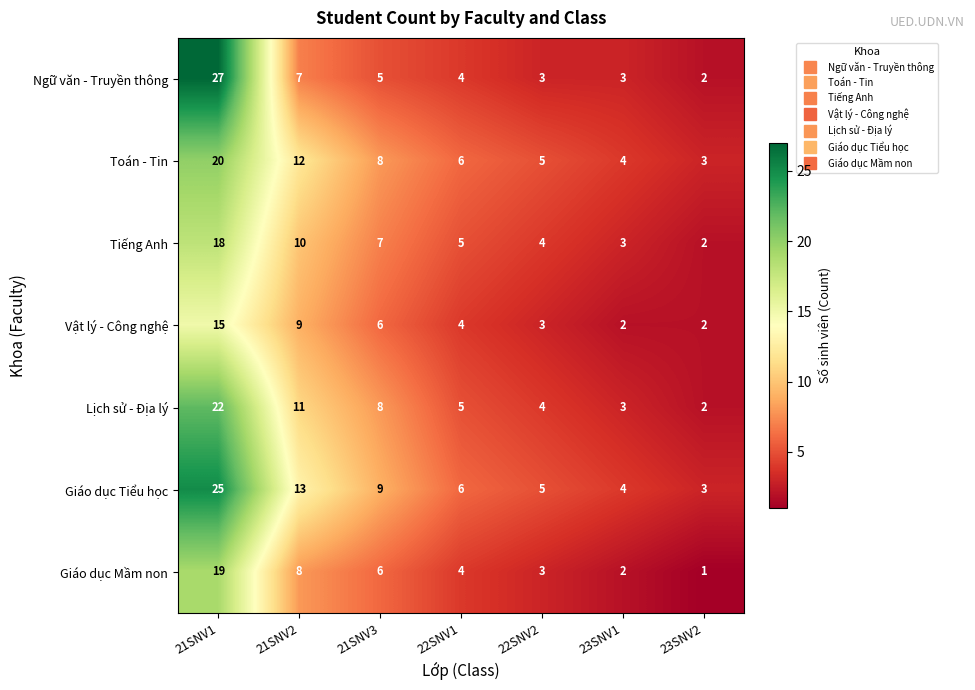

Is it true that Tiếng Anh equals 0 at 23SNV2?

False